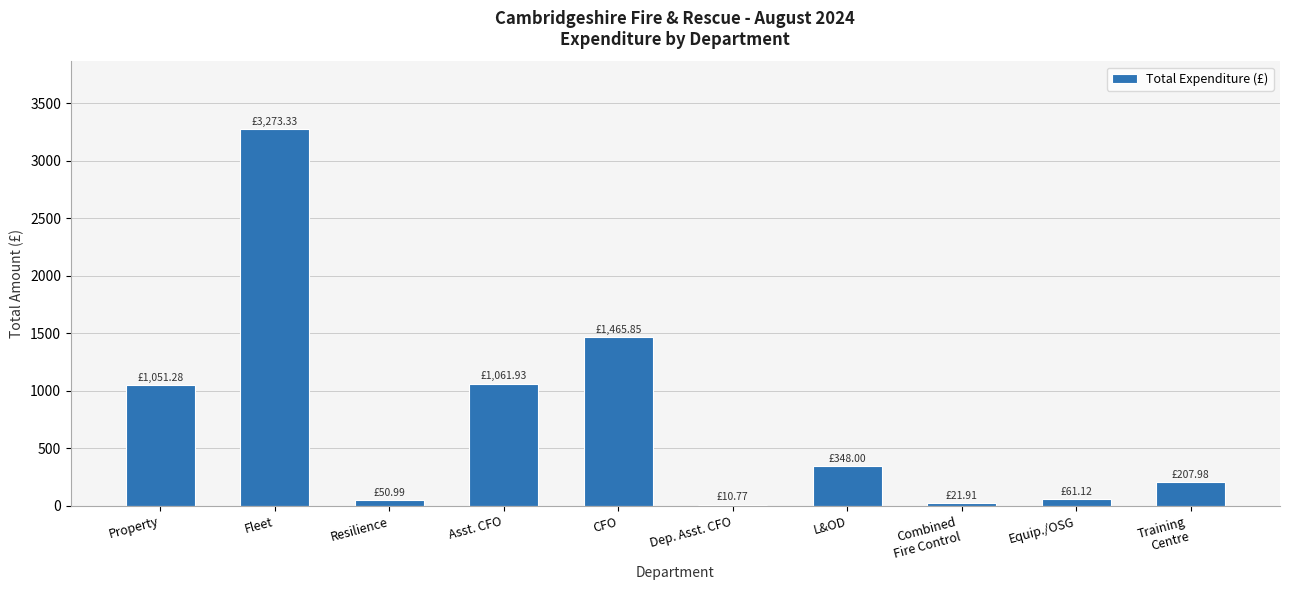

What is the sum of the values at Property and Fleet?

4324.6